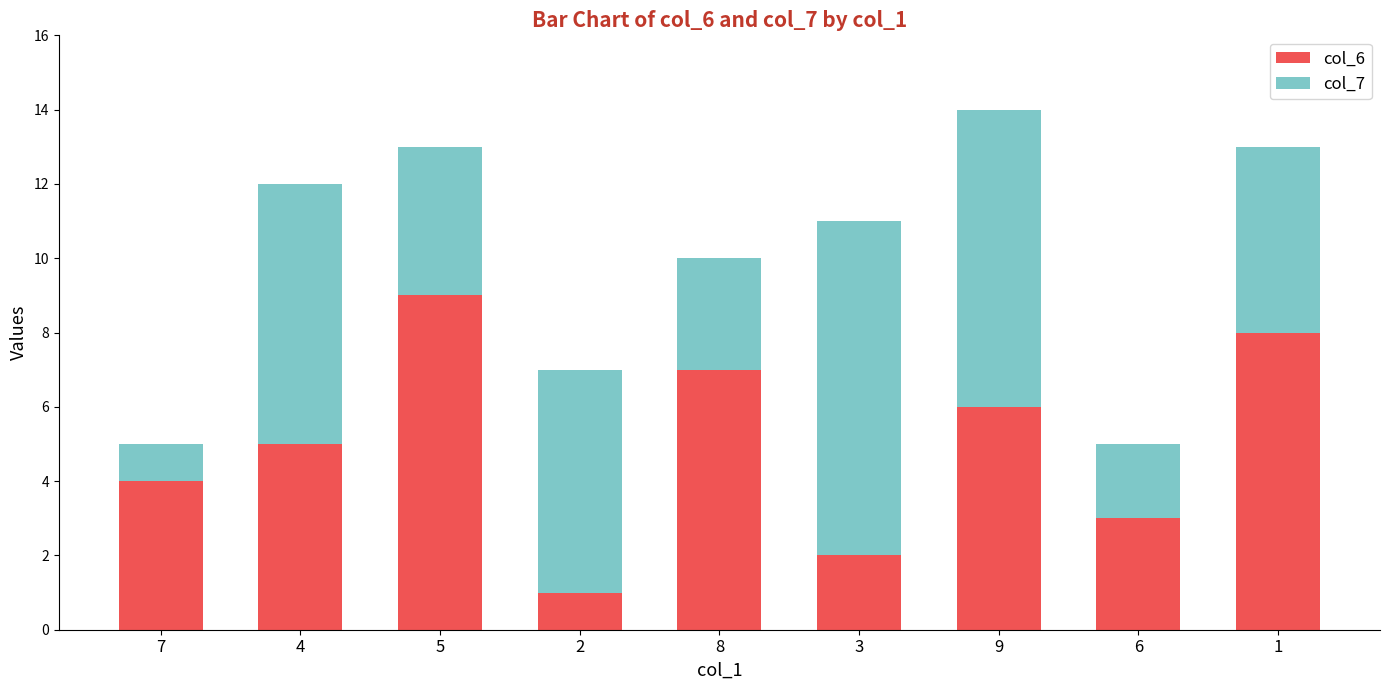

How many bars are there in total?

9